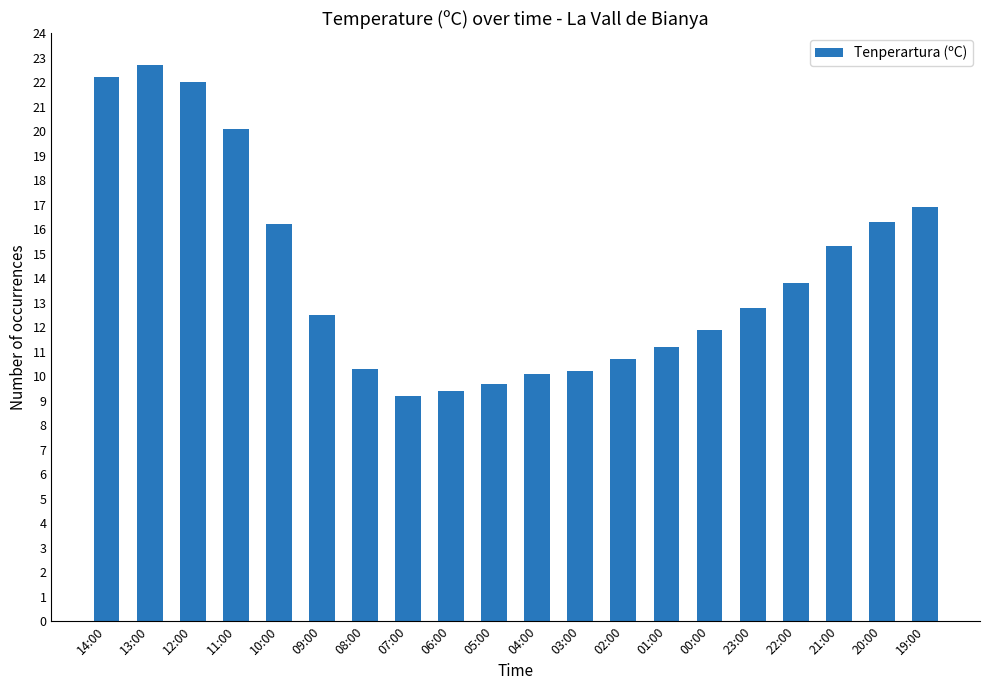

What is the value of the 3rd bar from the left?

22.0